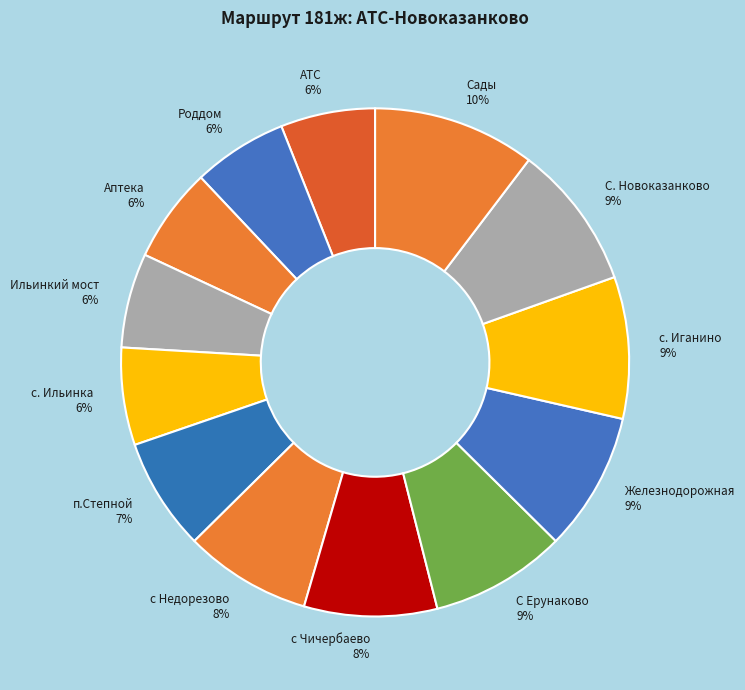

To the nearest percent, what is the average slice percentage?

8%